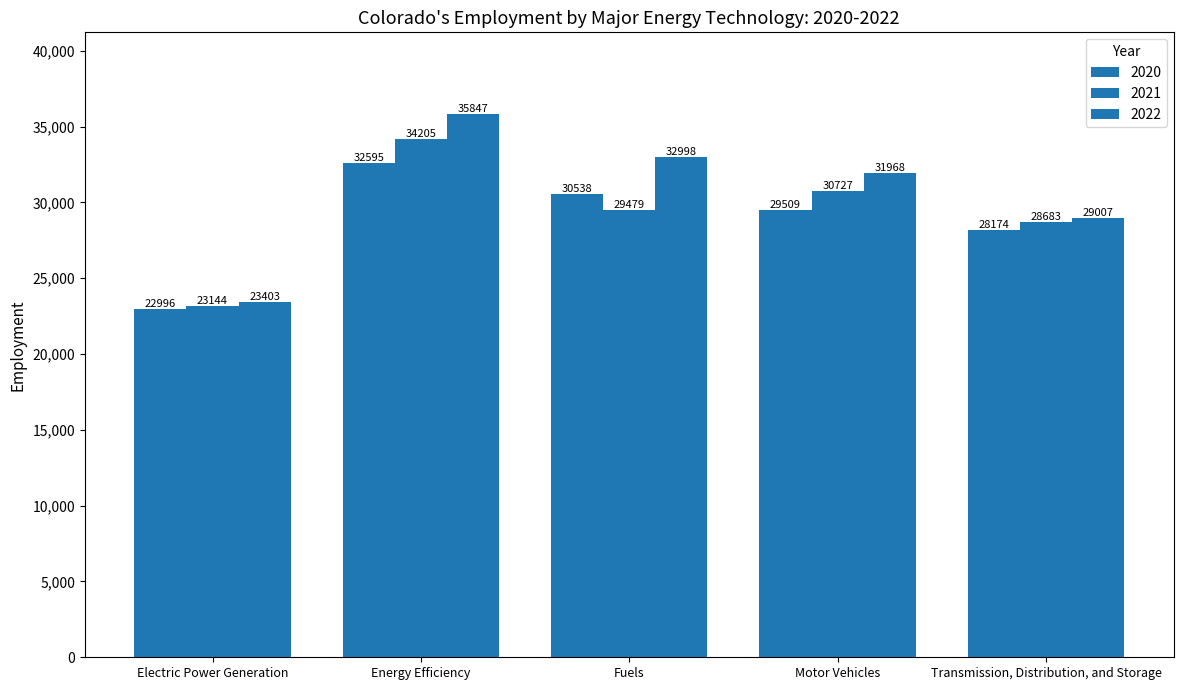

What value does the 2022 series have at Transmission, Distribution, and Storage?

29007